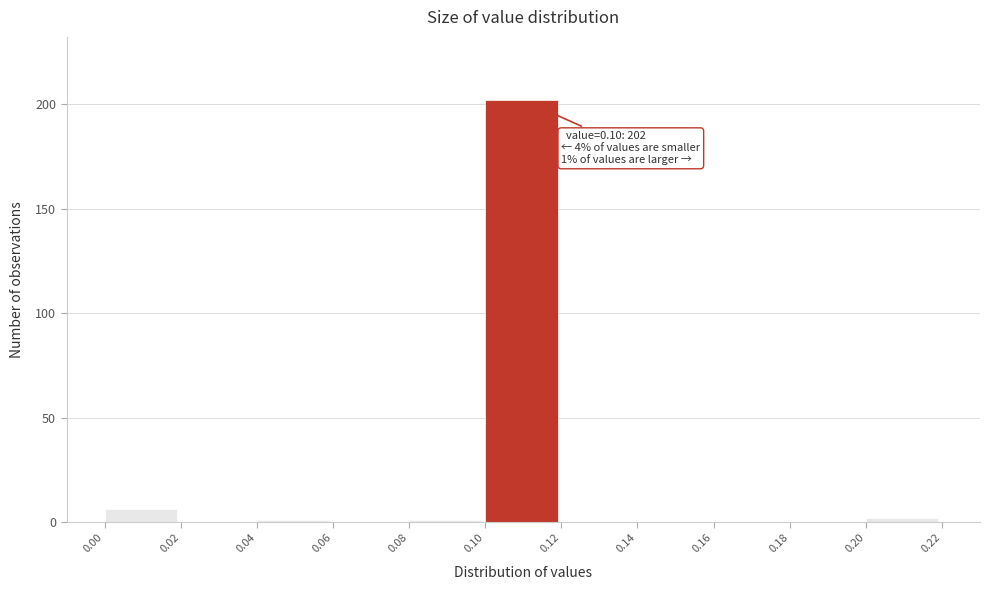

Which range on the x-axis has the tallest bar?

0.10 to 0.12